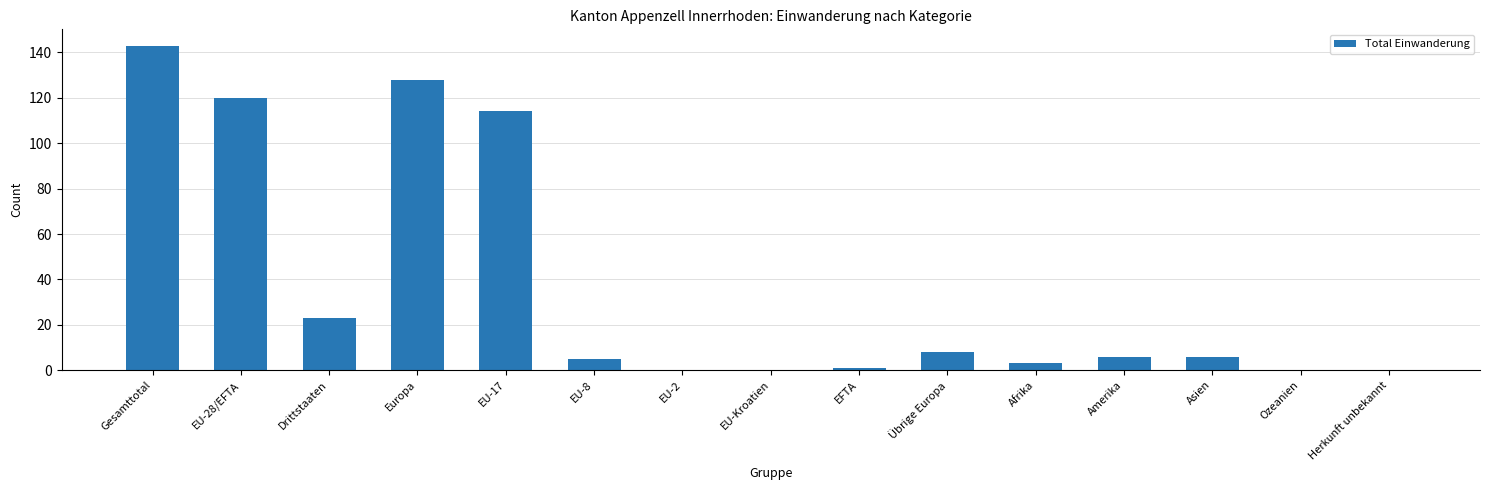

What is the sum of the values at EU-17 and Ozeanien?

114